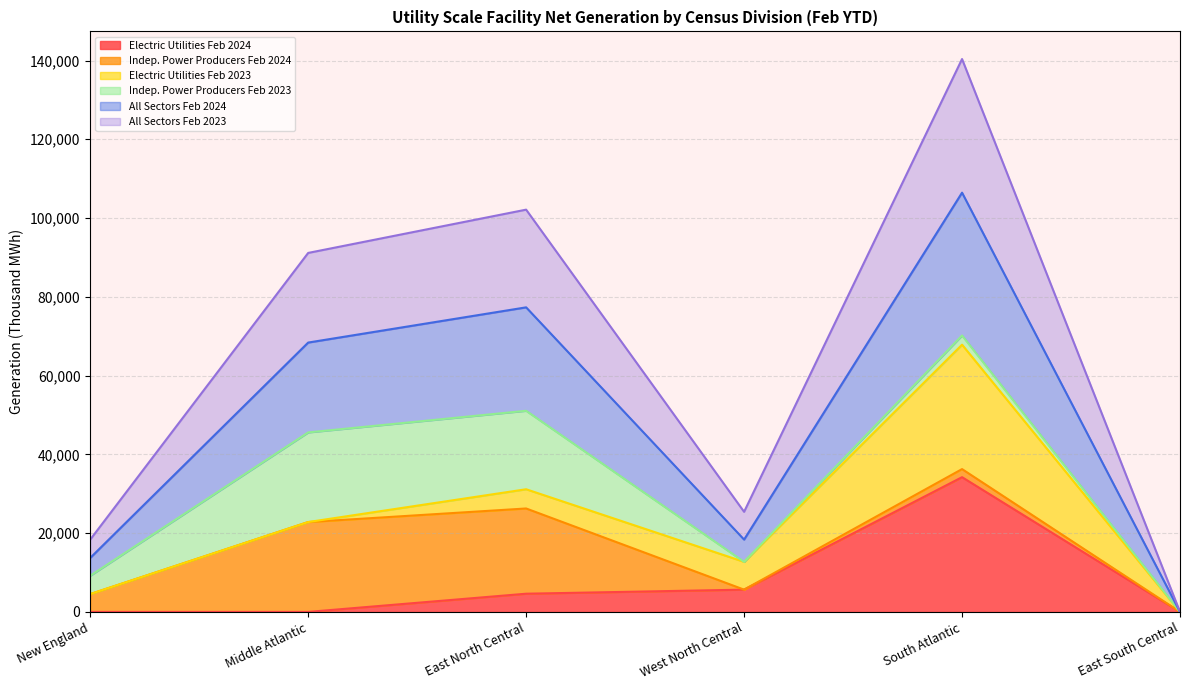

How many lines are shown in the chart?

6